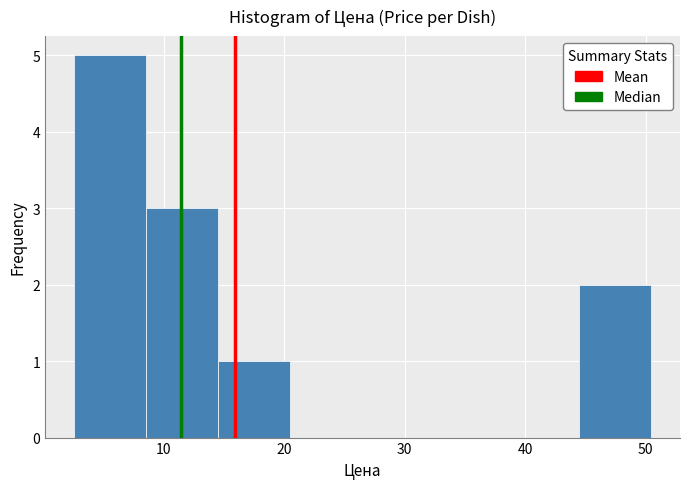

Reading left to right, transcribe this chart: for each bar, give the range it covers on the x-axis and its height. Neither the bar edges nor the heights are printed on the chart, so give them approximately, as read against the axes.

3 to 9: 5
9 to 15: 3
15 to 21: 1
21 to 27: 0
27 to 32: 0
32 to 38: 0
38 to 44: 0
44 to 50: 2